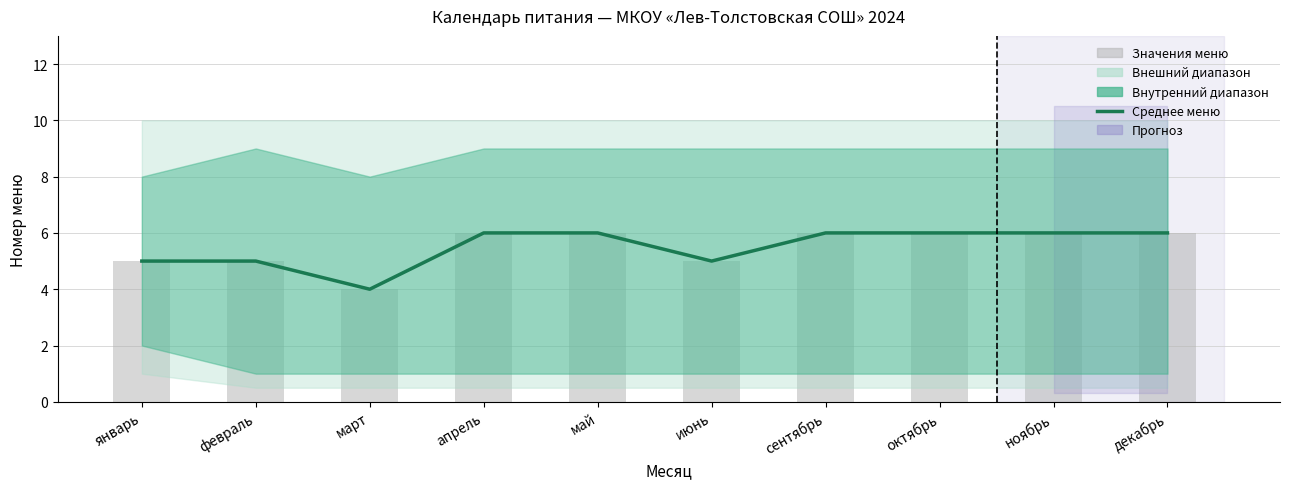

Is the value of Среднее меню at декабрь greater than the value of Значения меню at сентябрь?

No